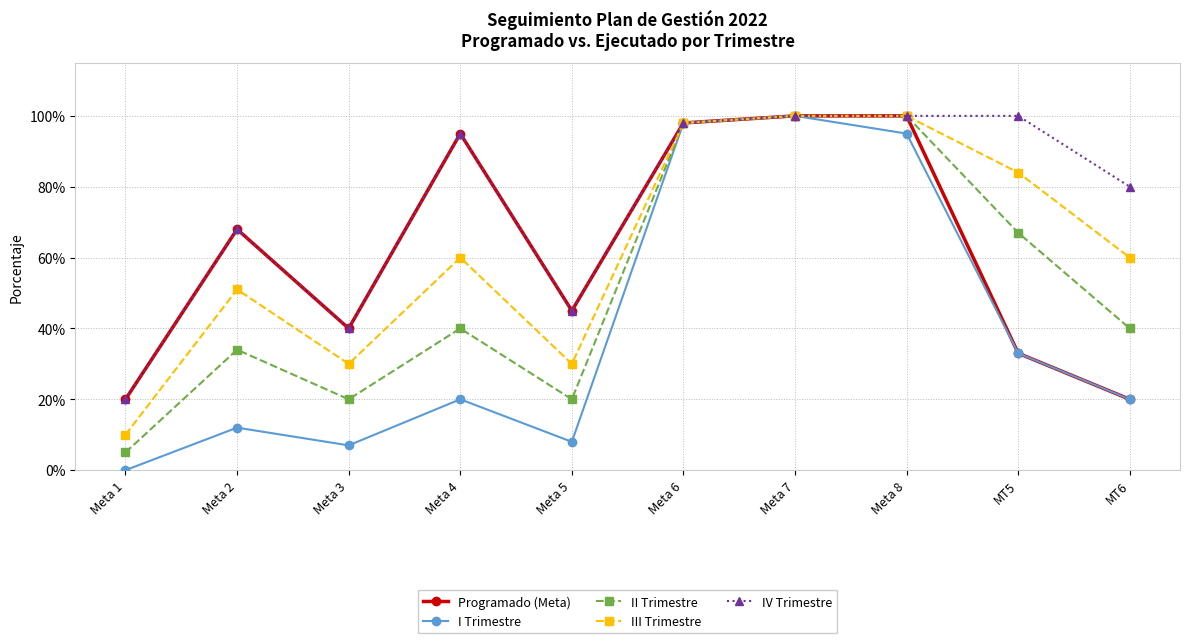

What are all the series names shown in the legend?

Programado (Meta), I Trimestre, II Trimestre, III Trimestre, IV Trimestre